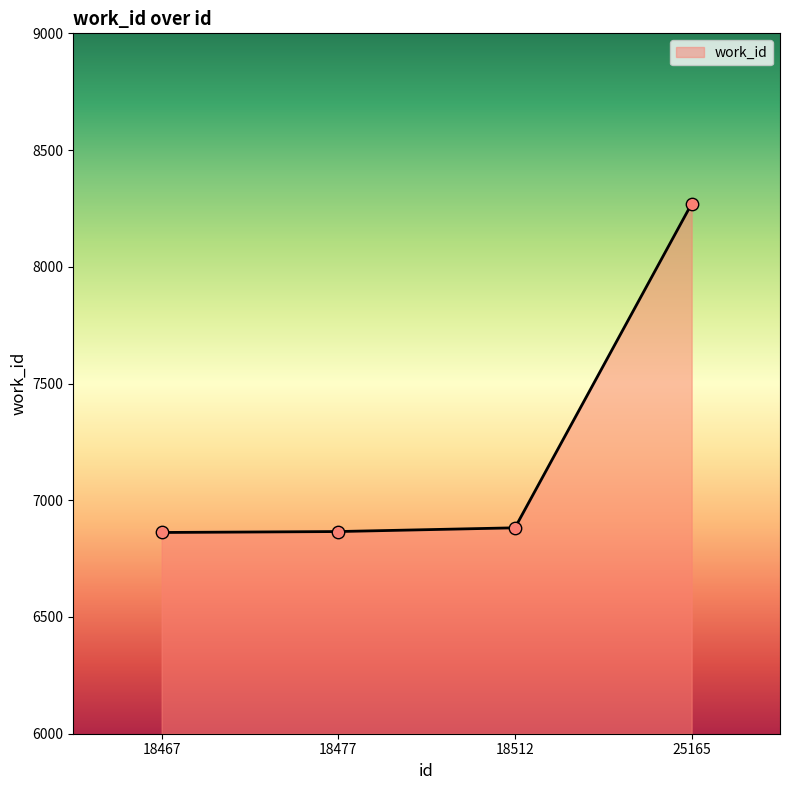

Approximately how many times larger is the value at 18512 compared to 18467?

1.0